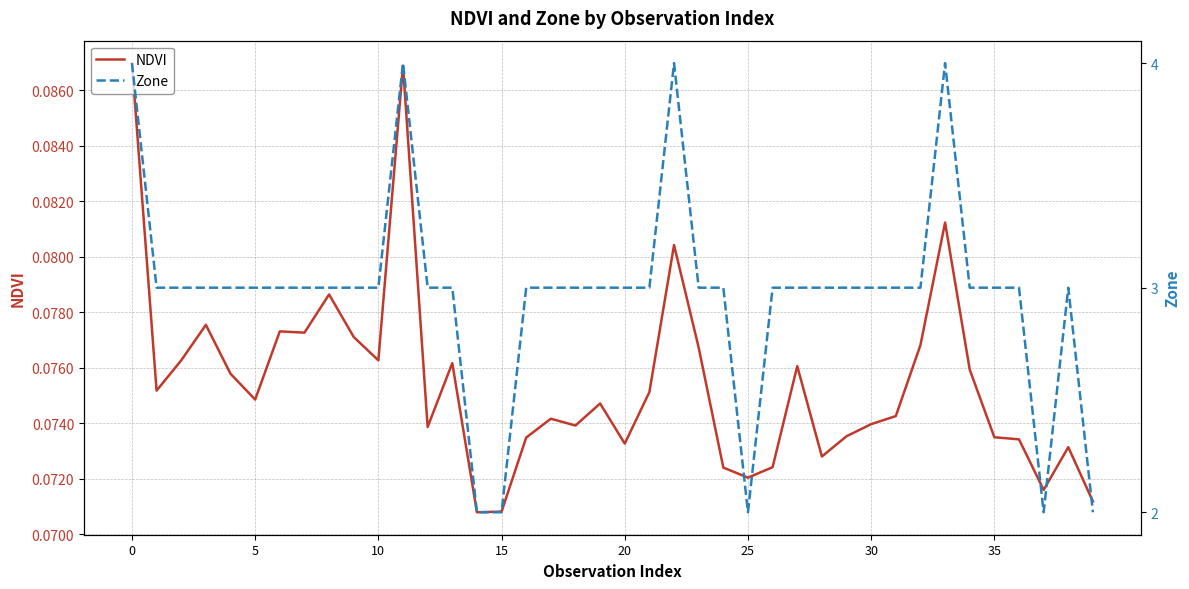

True or false: Zone and NDVI intersect in this chart.

False